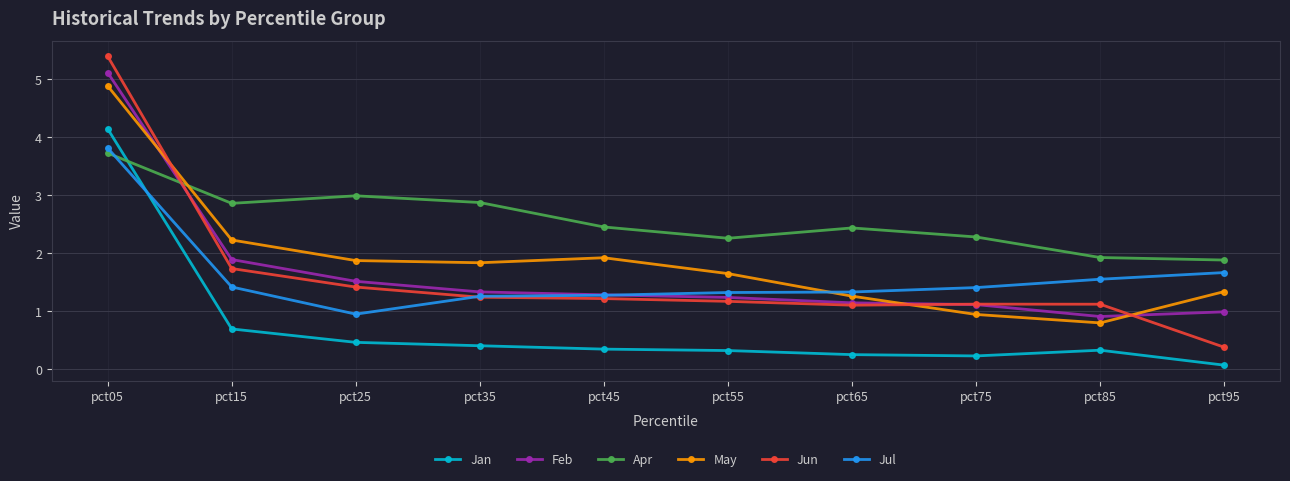

How many series are shown in this chart?

6